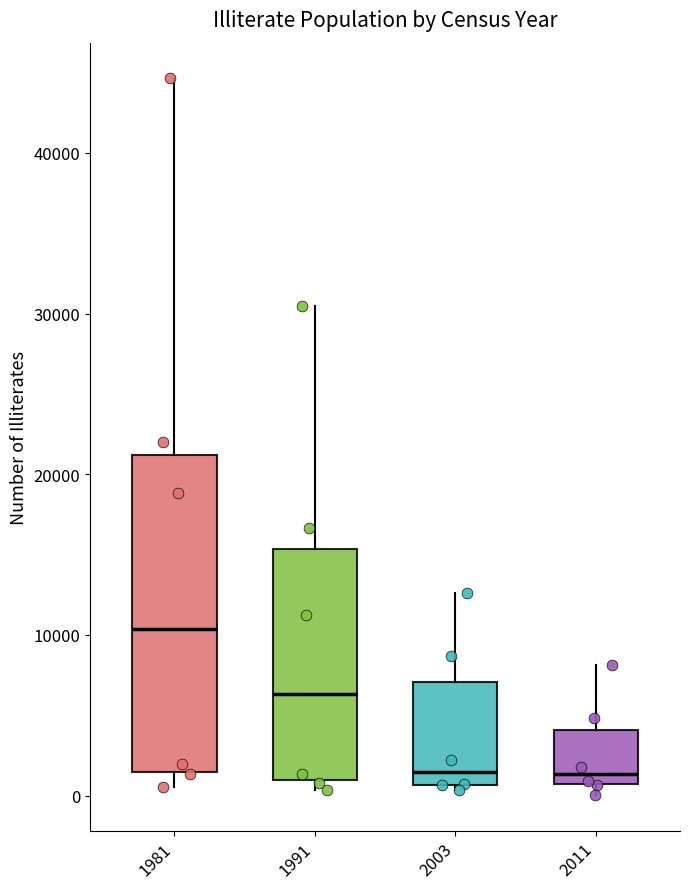

Comparing the boxes themselves (not the whiskers), which one is the tallest?

1981